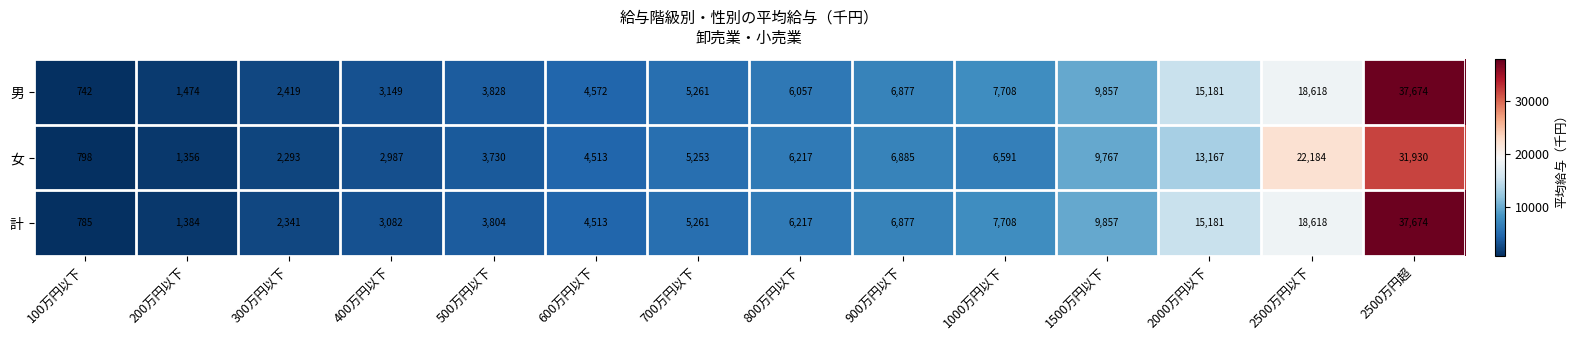

What value does the 男 series have at 1500万円以下?

9857